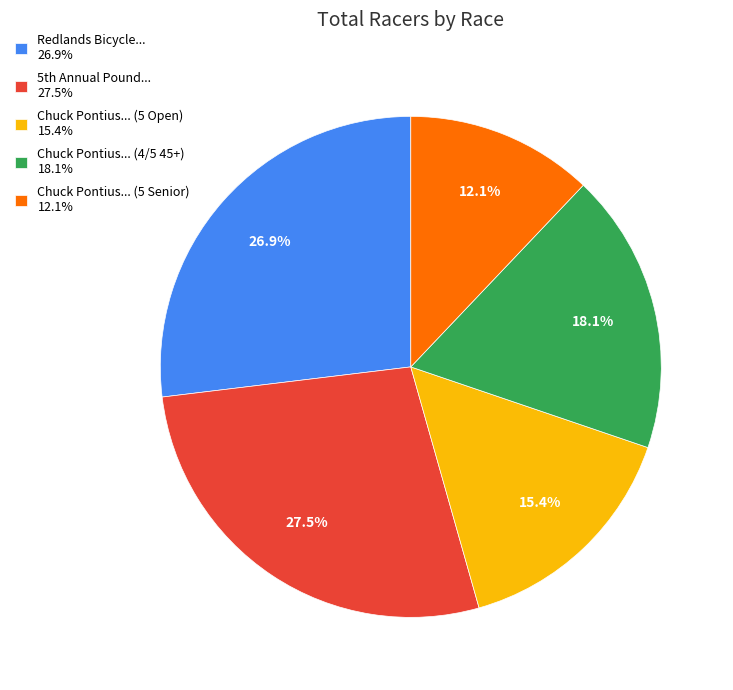

How much of the chart is everything except Chuck Pontius... (4/5 45+) 18.1%?

81.9%